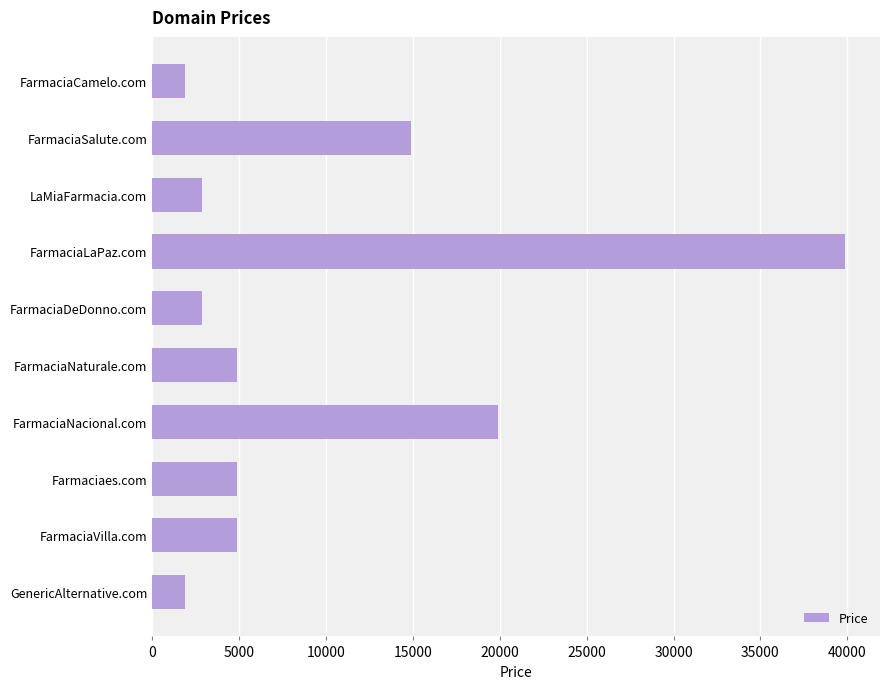

Reading bottom to top, list all the values displayed in this chart.

1888	4888	4888	19888	4888	2888	39888	2888	14888	1888